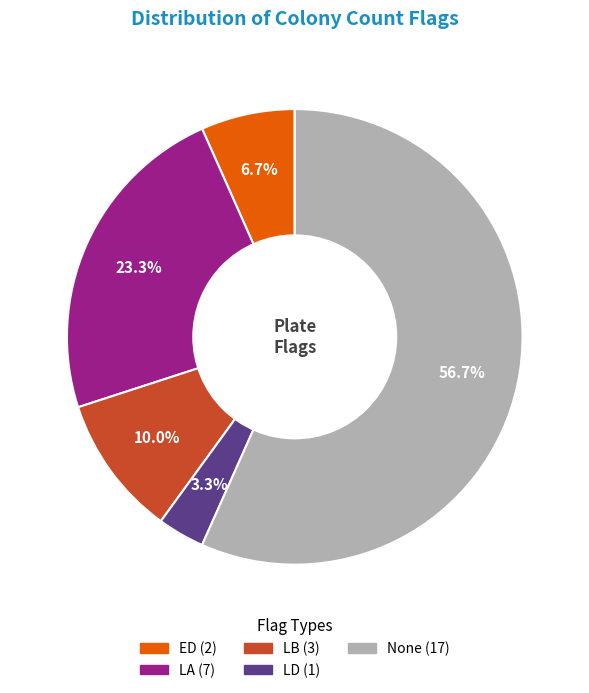

Is there any slice that represents more than half of the pie?

Yes